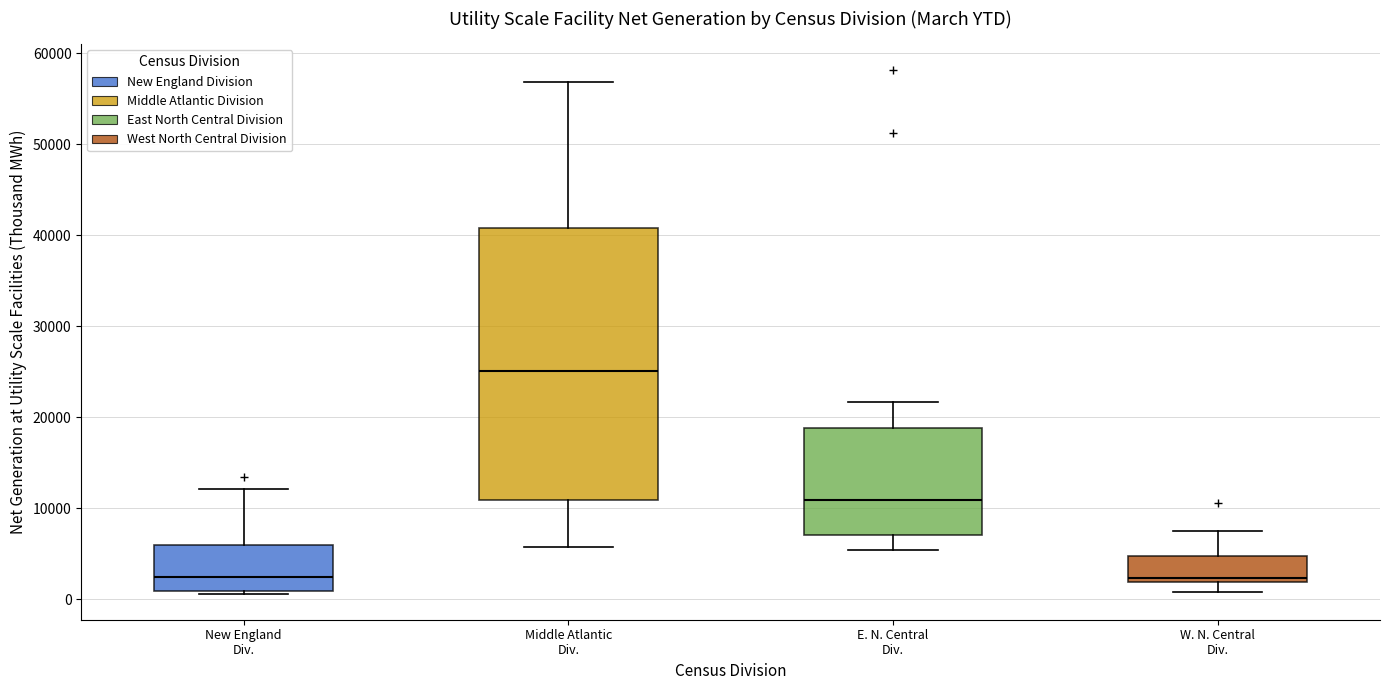

Reading left to right, transcribe this box plot: for each box, give where its median line is, the range the box spans, and where its two whiskers end, as read against the y-axis. The values are not printed on the chart, so give them approximately, as read against the axis.

New England Div.: median 2000, box 1000 to 6000, whiskers 1000 (just below the box's lower edge) to 12000
Middle Atlantic Div.: median 25000, box 11000 to 41000, whiskers 6000 to 57000
E. N. Central Div.: median 11000, box 7000 to 19000, whiskers 5000 to 22000
W. N. Central Div.: median 2000 (just above the box's lower edge), box 2000 to 5000, whiskers 1000 to 8000